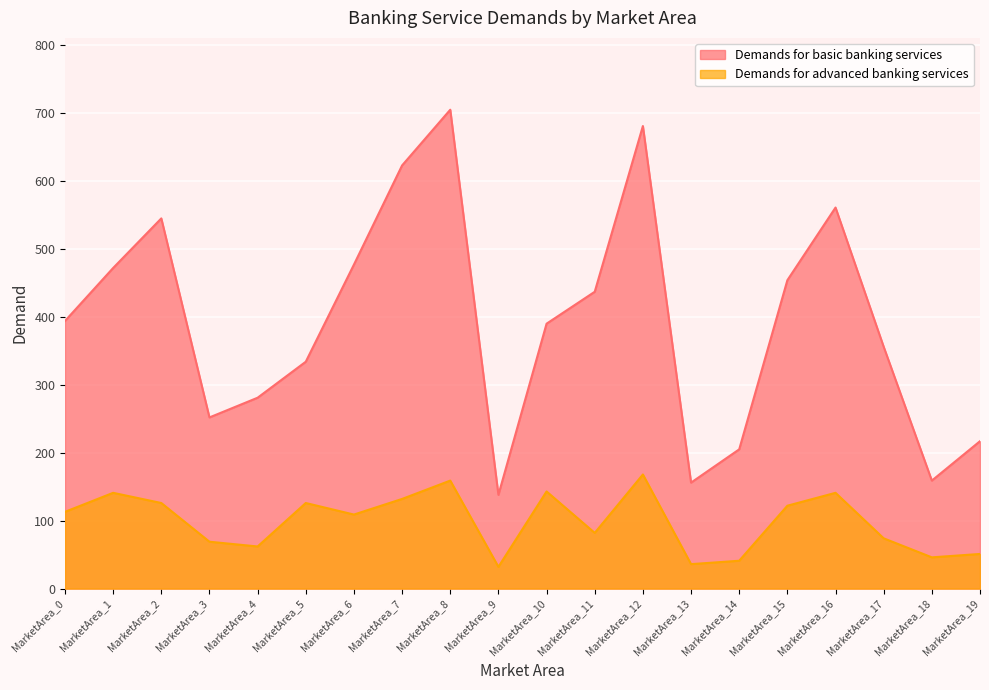

In Demands for advanced banking services, how many points are higher than both neighbors (excluding endpoints)?

6